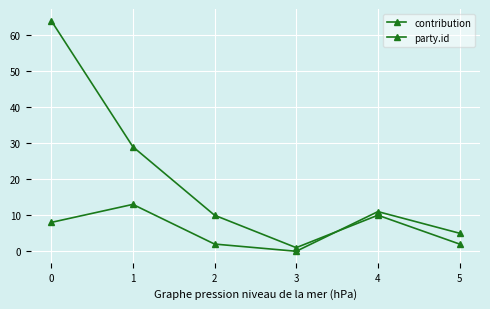

How many lines are shown in the chart?

2